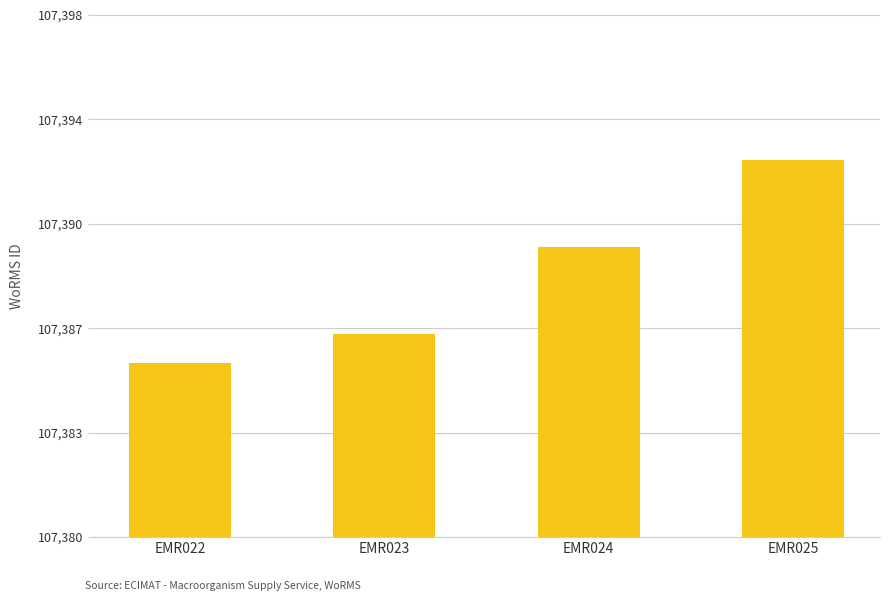

How many values are between 107387 and 107393?

3